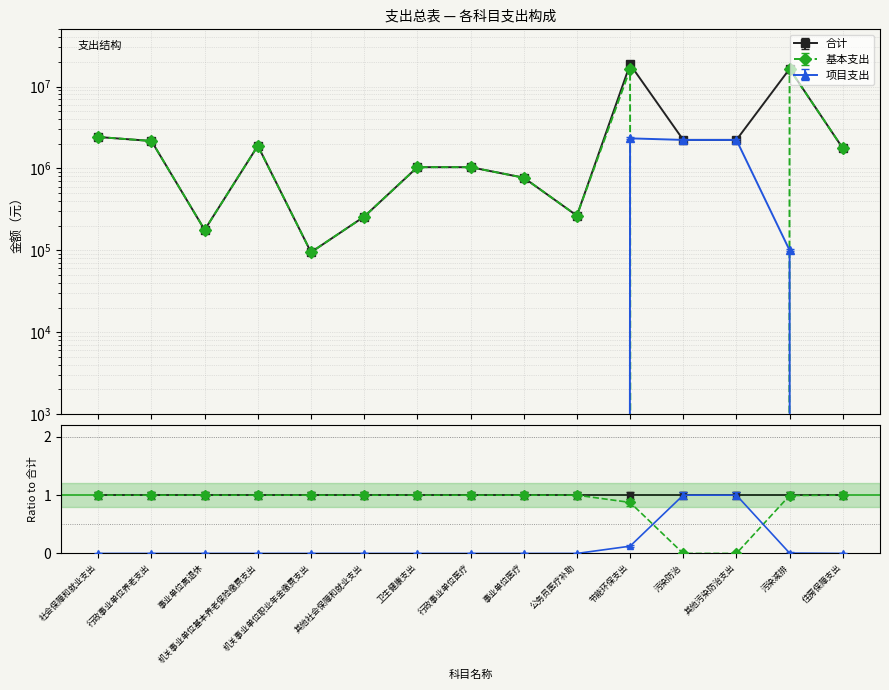

Rank the categories by 合计 value from lowest to highest.

机关事业单位职业年金缴费支出, 事业单位离退休, 其他社会保障和就业支出, 公务员医疗补助, 事业单位医疗, 卫生健康支出, 行政事业单位医疗, 住房保障支出, 机关事业单位基本养老保险缴费支出, 行政事业单位养老支出, 污染防治, 其他污染防治支出, 社会保障和就业支出, 污染减排, 节能环保支出